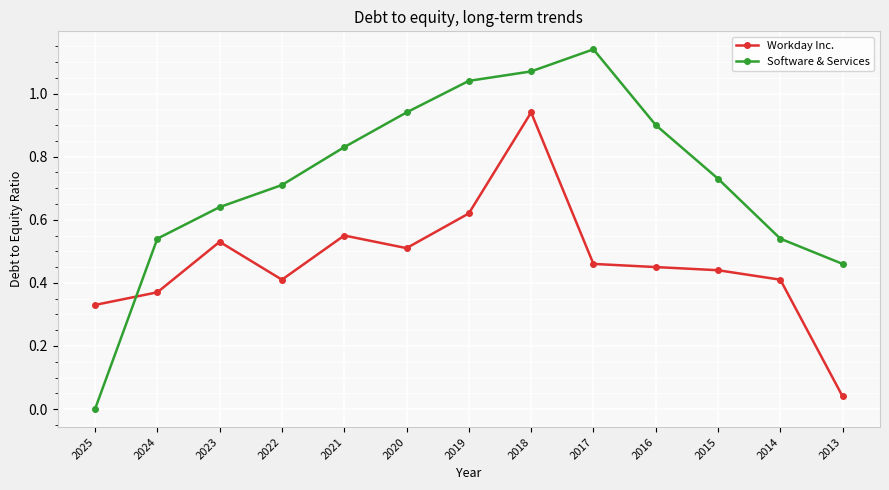

At which category is the sum across all series the highest?

2018